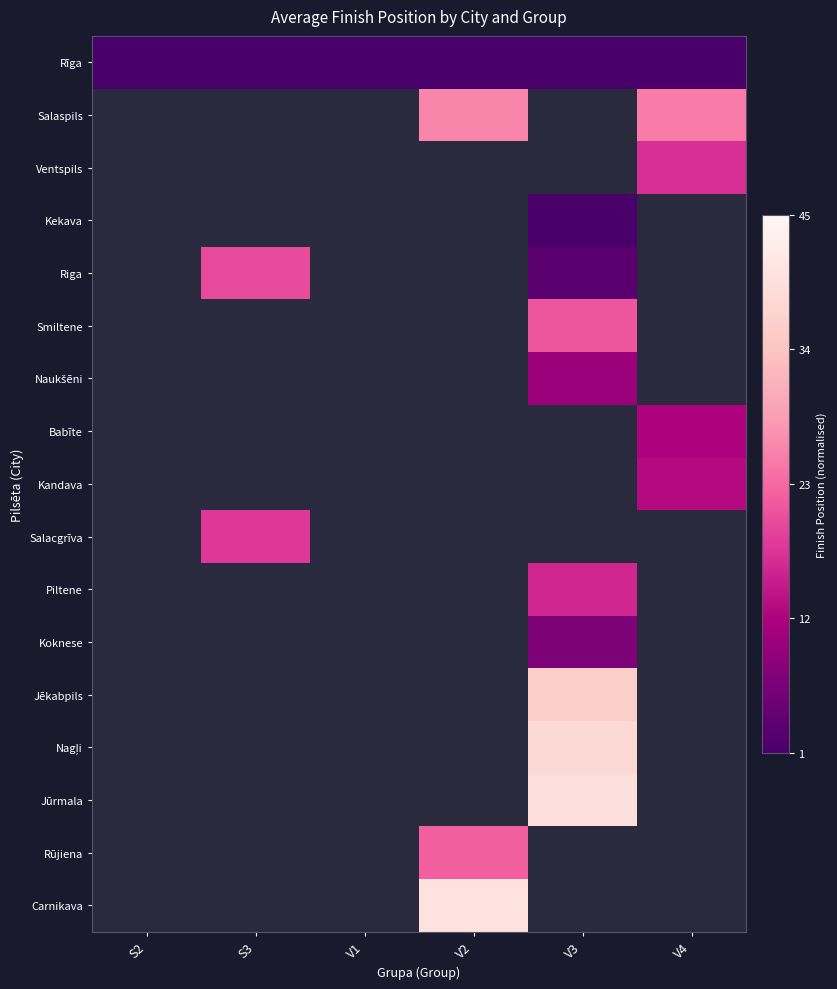

Rank the series at V3 from lowest to highest value.

Rīga, Kekava, Riga, Koknese, Naukšēni, Piltene, Smiltene, Jēkabpils, Nagļi, Jūrmala, Salaspils, Ventspils, Babīte, Kandava, Salacgrīva, Rūjiena, Carnikava